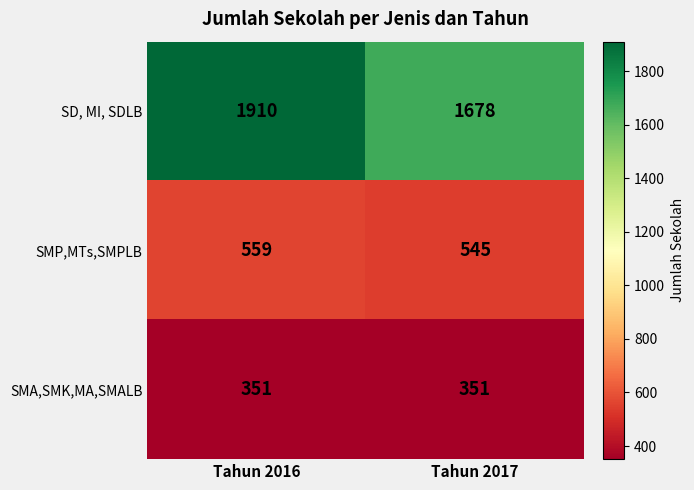

What is the smallest value displayed?

351